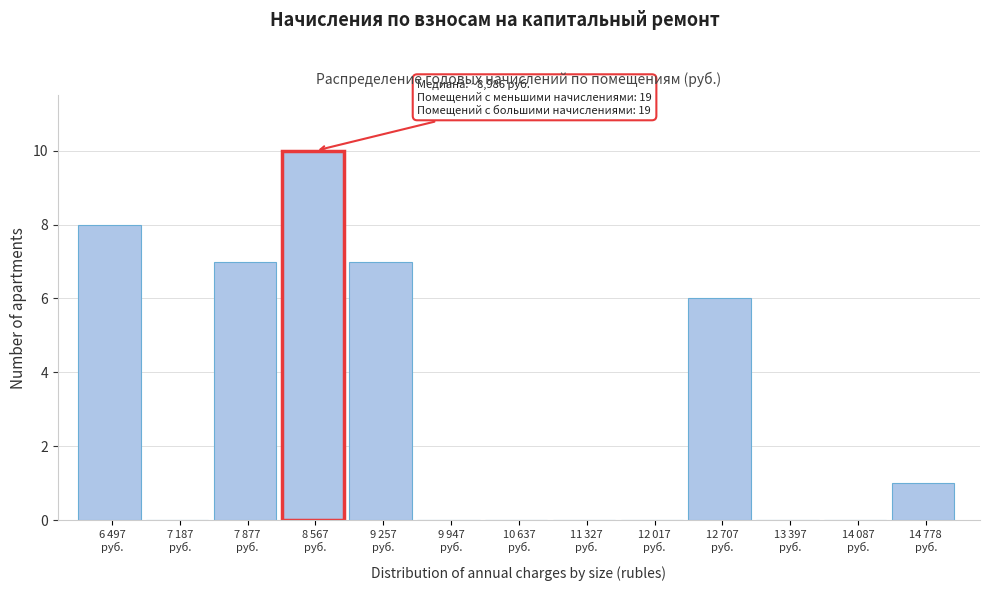

What is the maximum value shown in the chart?

10